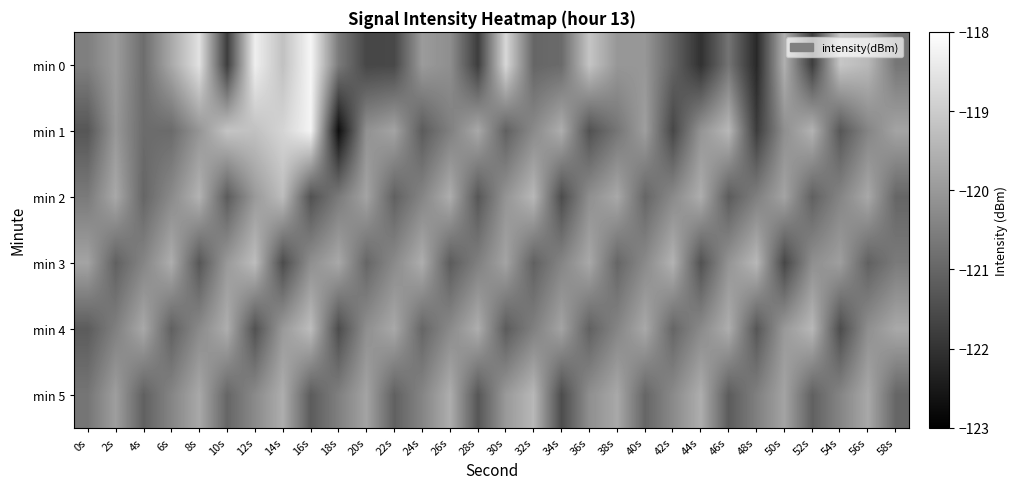

Reading left to right, transcribe all the data shown in this chart.

min 0: 0s=-120.5	2s=-119.9	4s=-120.9	6s=-119.7	8s=-118.6	10s=-121.8	12s=-118.3	14s=-119.2	16s=-118.2	18s=-120.6	20s=-121.6	22s=-121.6	24s=-120.0	26s=-120.2	28s=-121.8	30s=-118.8	32s=-121.0	34s=-120.9	36s=-119.2	38s=-120.0	40s=-120.0	42s=-121.0	44s=-122.0	46s=-120.7	48s=-122.2	50s=-119.6	52s=-121.8	54s=-119.1	56s=-119.4	58s=-120.7
min 1: 0s=-121.3	2s=-120.0	4s=-120.9	6s=-120.9	8s=-120.1	10s=-119.2	12s=-119.2	14s=-118.8	16s=-118.2	18s=-122.7	20s=-120.2	22s=-119.8	24s=-121.2	26s=-120.5	28s=-119.7	30s=-121.1	32s=-120.3	34s=-119.6	36s=-121.4	38s=-120.7	40s=-119.9	42s=-121.6	44s=-120.1	46s=-119.4	48s=-121.8	50s=-120.2	52s=-119.5	54s=-121.3	56s=-120.4	58s=-119.8
min 2: 0s=-120.6	2s=-119.7	4s=-121.0	6s=-120.3	8s=-119.5	10s=-121.2	12s=-120.0	14s=-119.3	16s=-121.4	18s=-120.6	20s=-119.8	22s=-121.1	24s=-120.4	26s=-119.6	28s=-121.3	30s=-120.1	32s=-119.4	34s=-121.5	36s=-120.2	38s=-119.7	40s=-121.0	42s=-120.3	44s=-119.6	46s=-121.2	48s=-120.5	50s=-119.8	52s=-121.1	54s=-120.4	56s=-119.7	58s=-121.0
min 3: 0s=-119.8	2s=-121.1	4s=-120.4	6s=-119.6	8s=-121.3	10s=-120.0	12s=-119.3	14s=-121.5	16s=-120.2	18s=-119.7	20s=-121.0	22s=-120.3	24s=-119.6	26s=-121.2	28s=-120.5	30s=-119.8	32s=-121.1	34s=-120.4	36s=-119.7	38s=-121.0	40s=-120.3	42s=-119.5	44s=-121.4	46s=-120.1	48s=-119.4	50s=-121.6	52s=-120.2	54s=-119.9	56s=-121.1	58s=-120.6
min 4: 0s=-121.2	2s=-120.5	4s=-119.7	6s=-121.1	8s=-120.3	10s=-119.6	12s=-121.4	14s=-120.0	16s=-119.3	18s=-121.5	20s=-120.2	22s=-119.7	24s=-121.0	26s=-120.3	28s=-119.6	30s=-121.2	32s=-120.5	34s=-119.8	36s=-121.1	38s=-120.4	40s=-119.7	42s=-121.0	44s=-120.3	46s=-119.6	48s=-121.3	50s=-120.0	52s=-119.4	54s=-121.5	56s=-120.2	58s=-119.7
min 5: 0s=-120.7	2s=-119.9	4s=-121.1	6s=-120.4	8s=-119.7	10s=-121.0	12s=-120.3	14s=-119.6	16s=-121.2	18s=-120.5	20s=-119.8	22s=-121.1	24s=-120.4	26s=-119.6	28s=-121.3	30s=-120.0	32s=-119.4	34s=-121.5	36s=-120.2	38s=-119.7	40s=-121.0	42s=-120.3	44s=-119.6	46s=-121.2	48s=-120.5	50s=-119.8	52s=-121.1	54s=-120.4	56s=-119.7	58s=-121.0